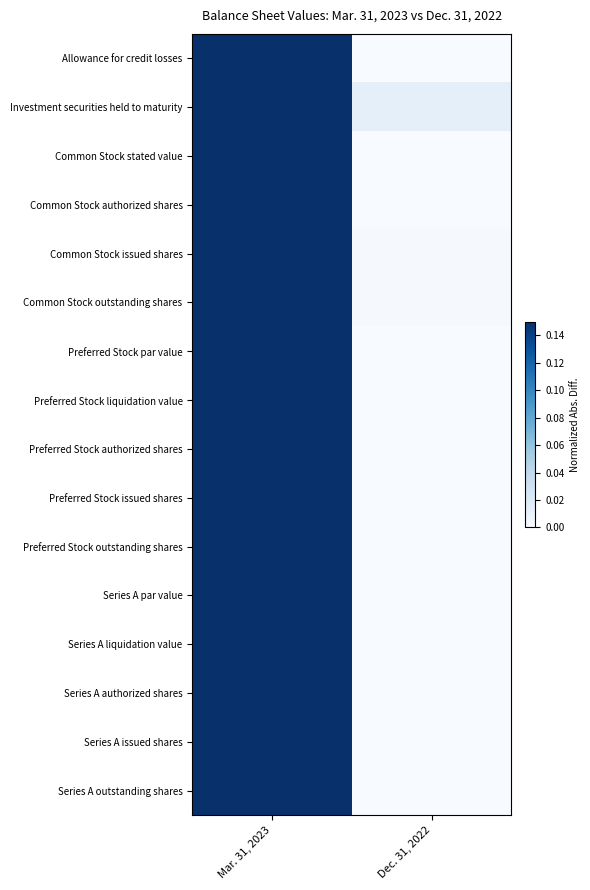

Count the number of categories in the chart.

2